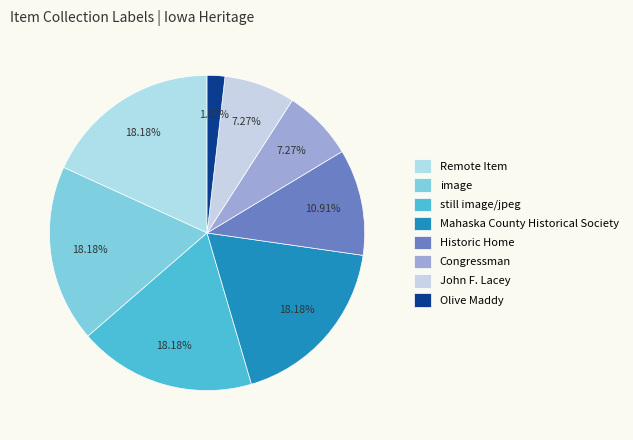

Does any single category account for the majority?

No